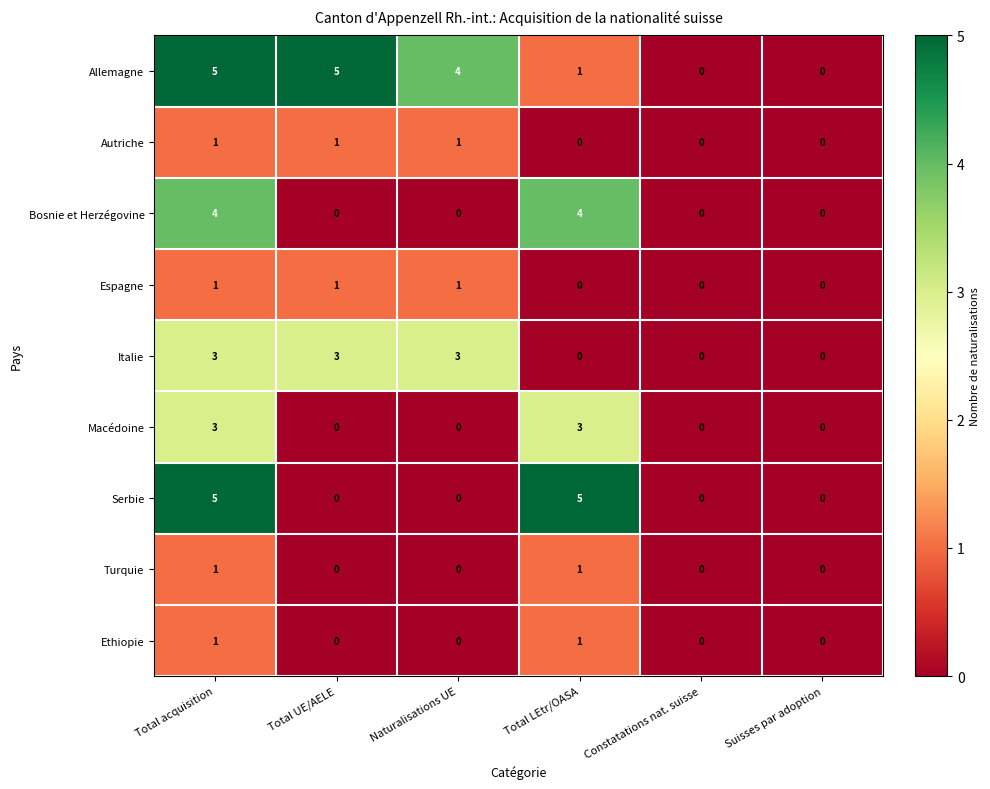

The value of Serbie at Total UE/AELE is 0. True or false?

True